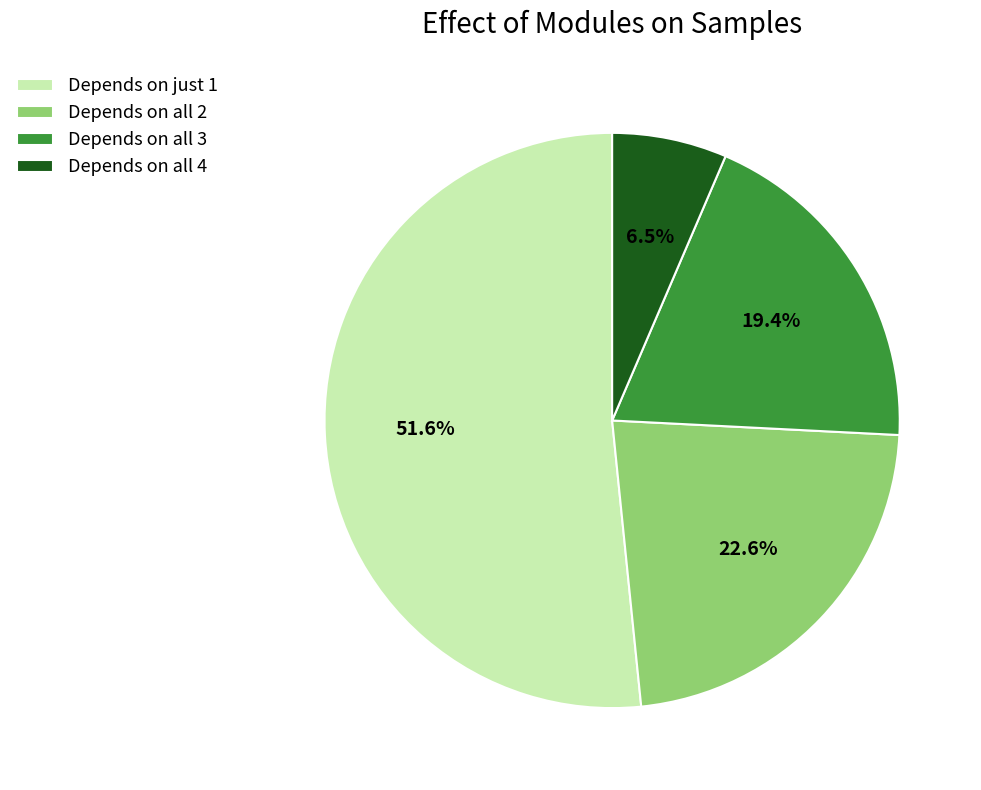

Do Depends on all 2 and Depends on just 1 together represent more than half of the pie?

Yes